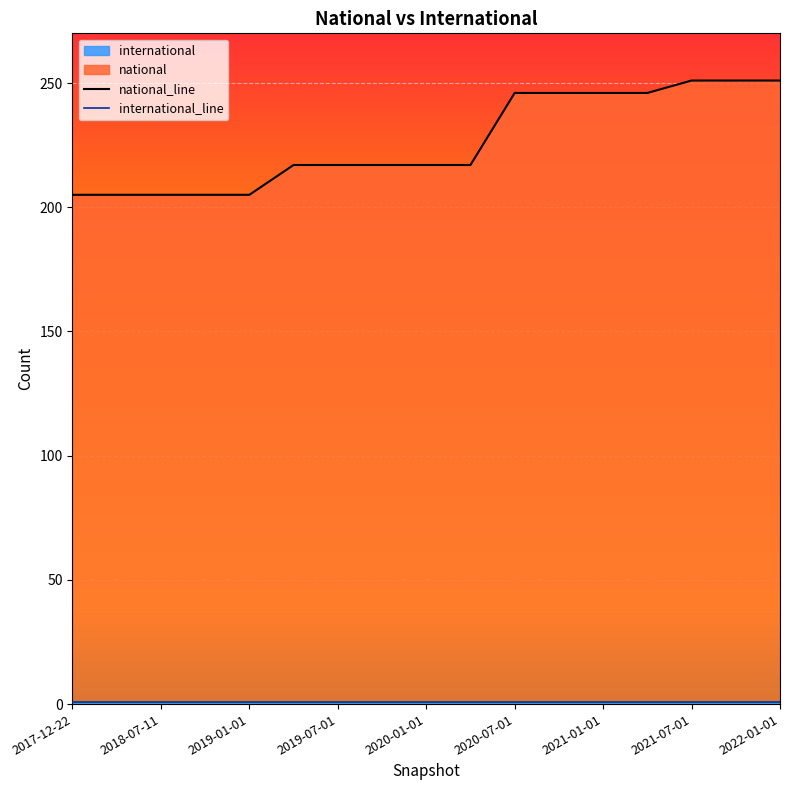

Approximately how many times larger is the value at 2020-07-01 compared to 2022-01-01?

1.0